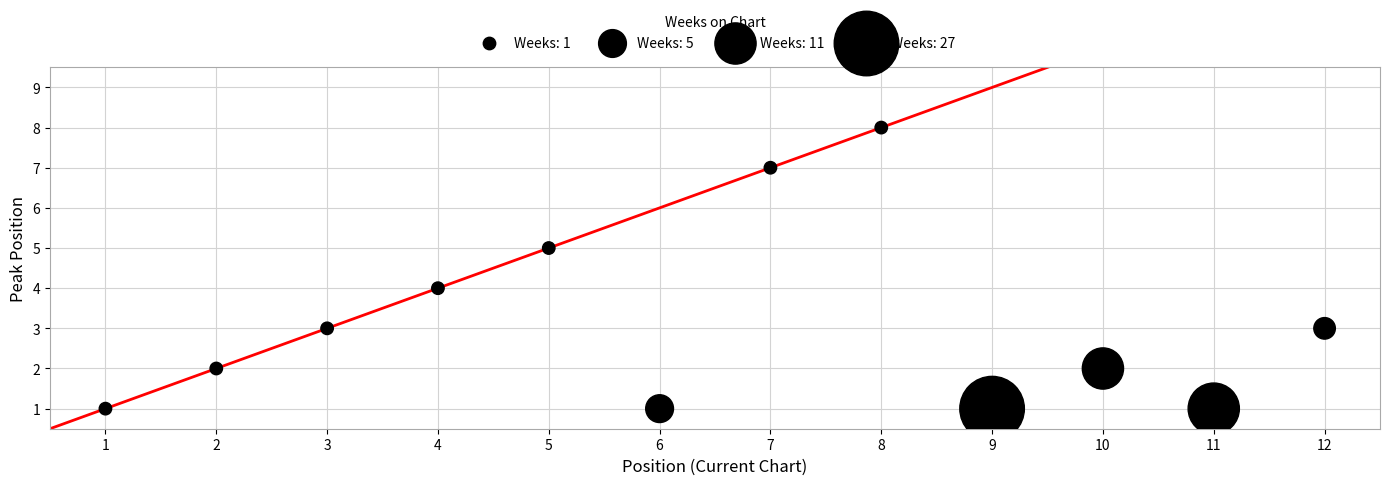

What is the average X value?

6